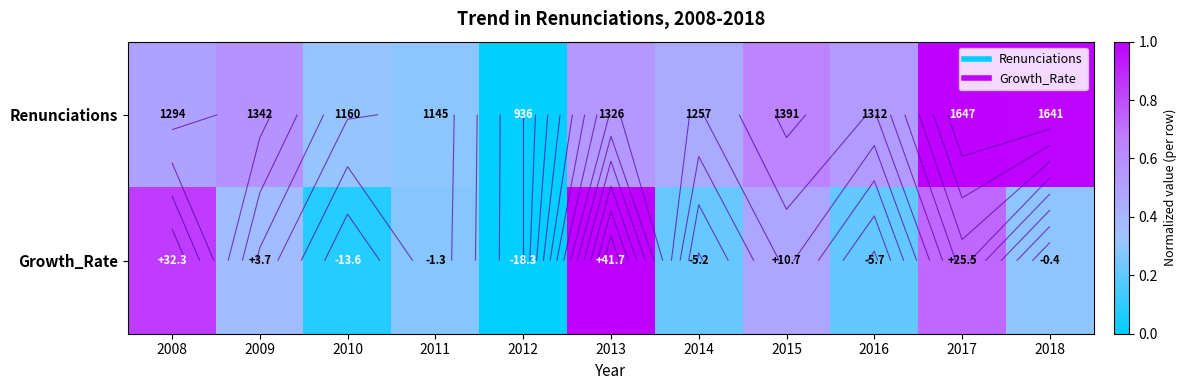

Is the value of Growth_Rate at 2009 greater than the value of Renunciations at 2013?

No